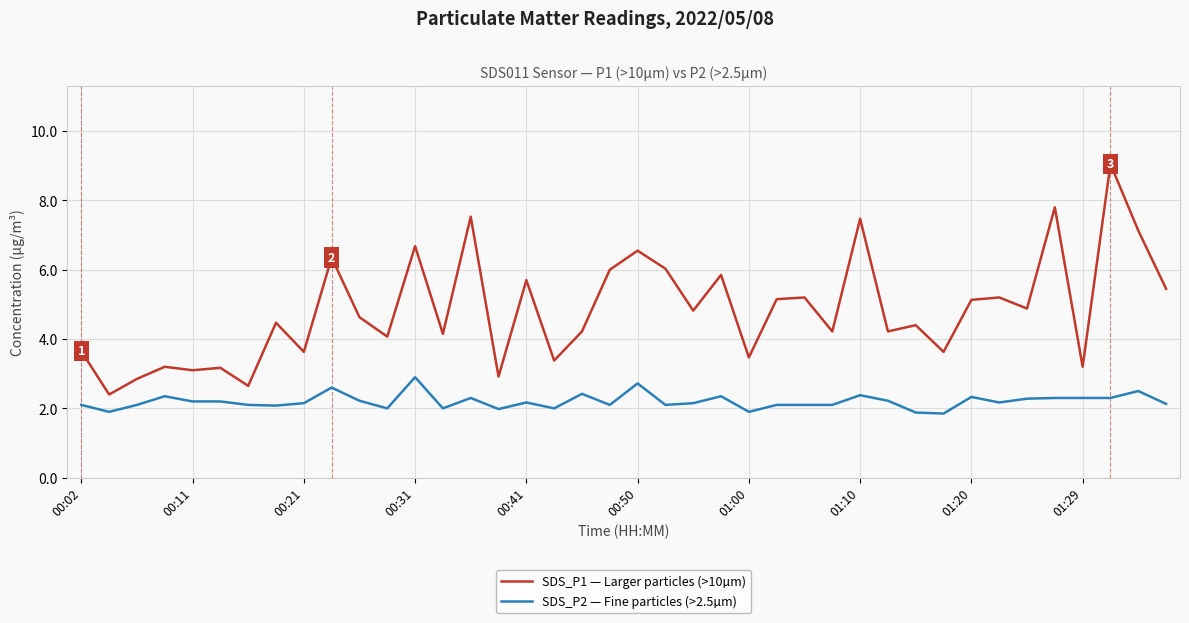

Which series has the largest total across all categories?

SDS_P1 — Larger particles (>10µm)